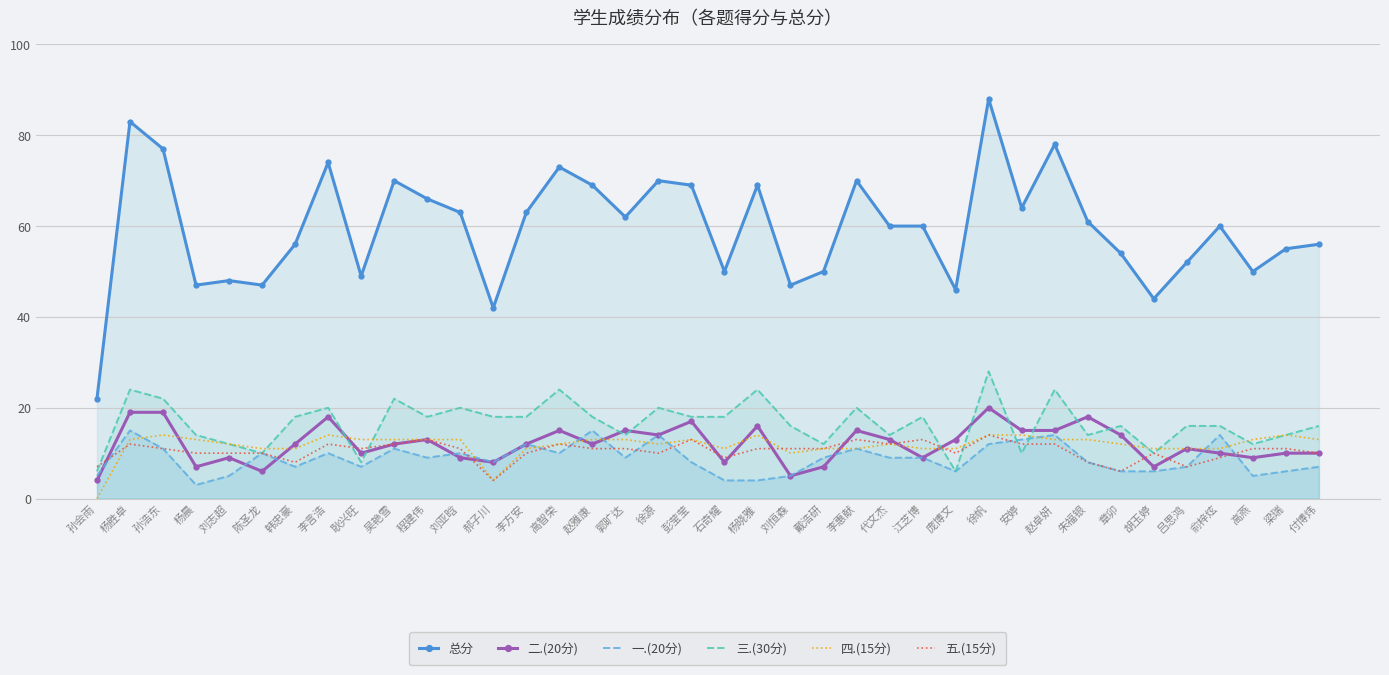

What are all the series names shown in the legend?

总分, 二.(20分), 一.(20分), 三.(30分), 四.(15分), 五.(15分)